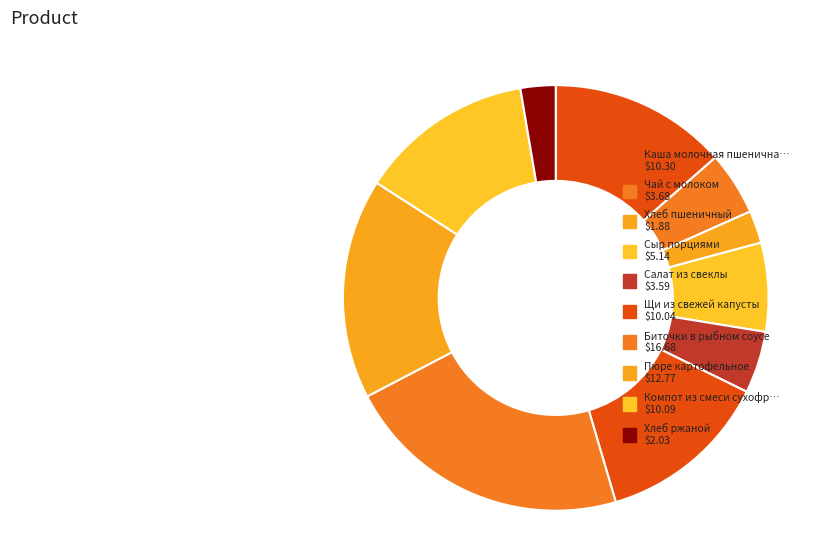

Count the number of slices in the pie.

10